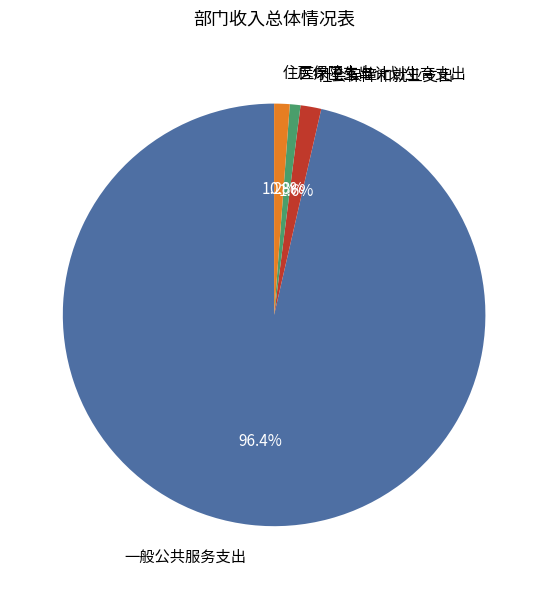

What portion of the pie excludes 一般公共服务支出?

3.6%